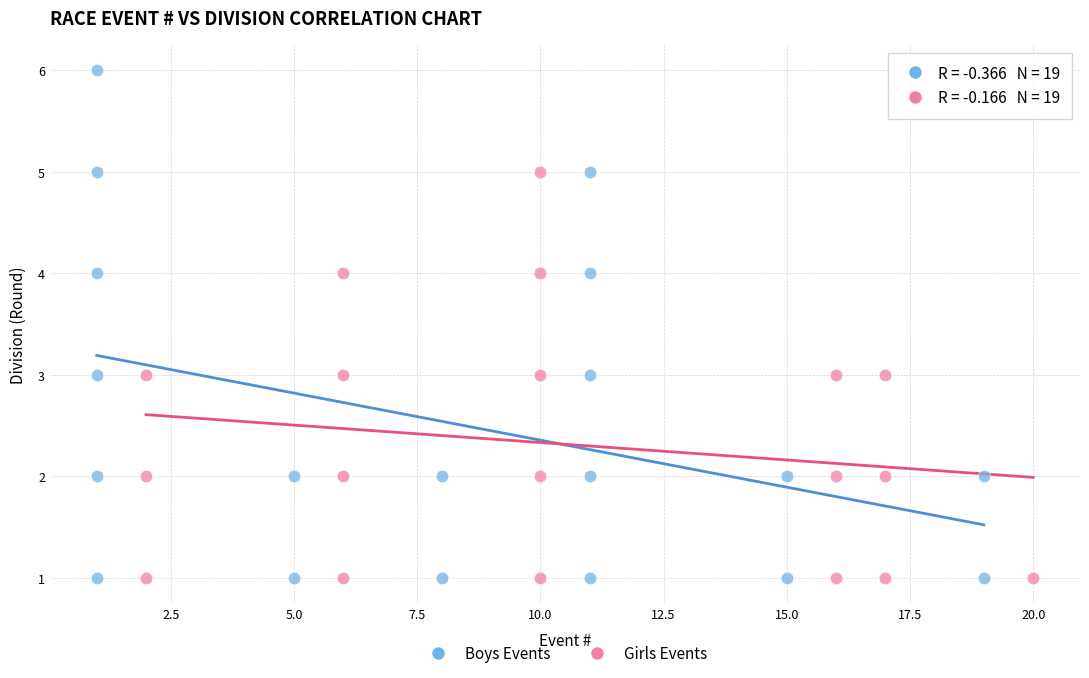

Which series has the largest Y range (max minus min)?

Boys Events